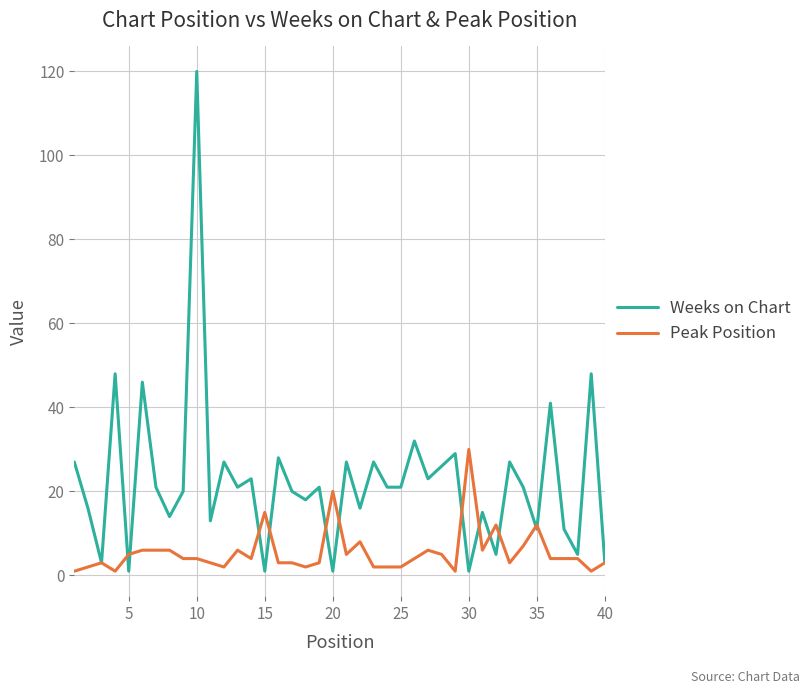

What is the minimum value shown in the chart?

1